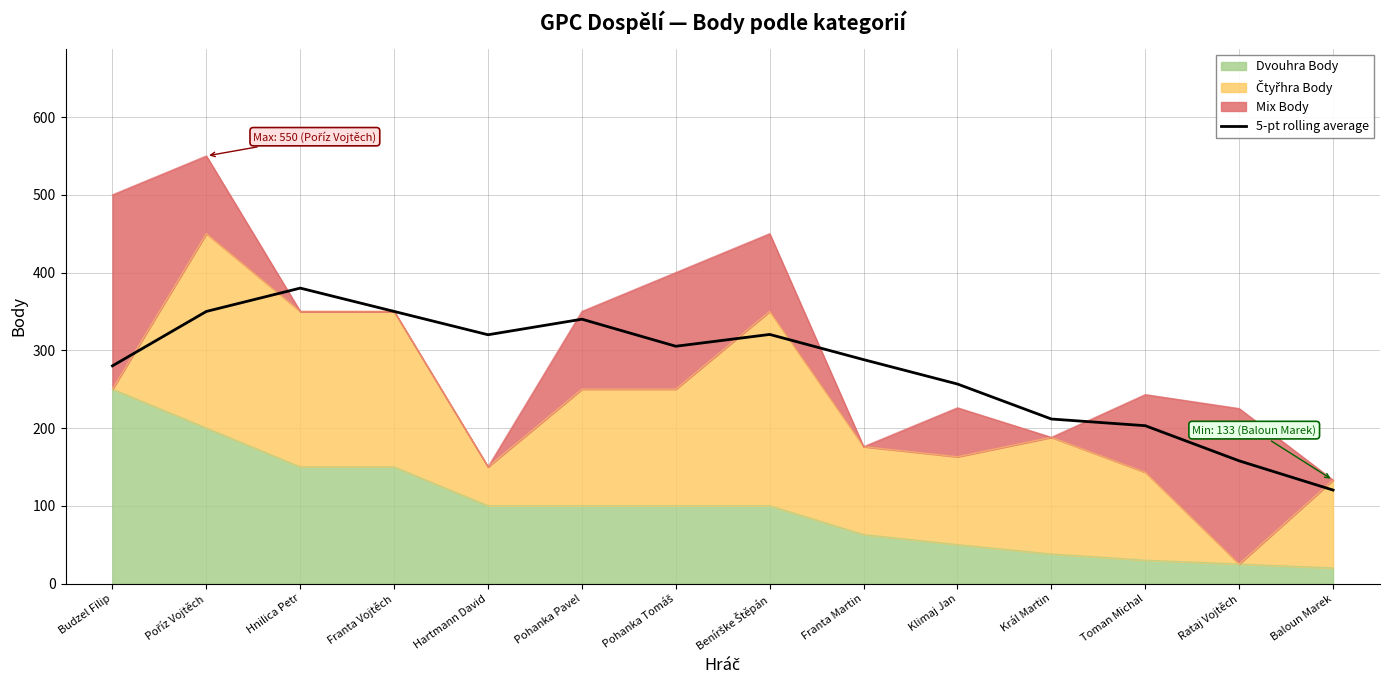

What is the ratio of the value at Franta Martin to the value at Baloun Marek?

2.4